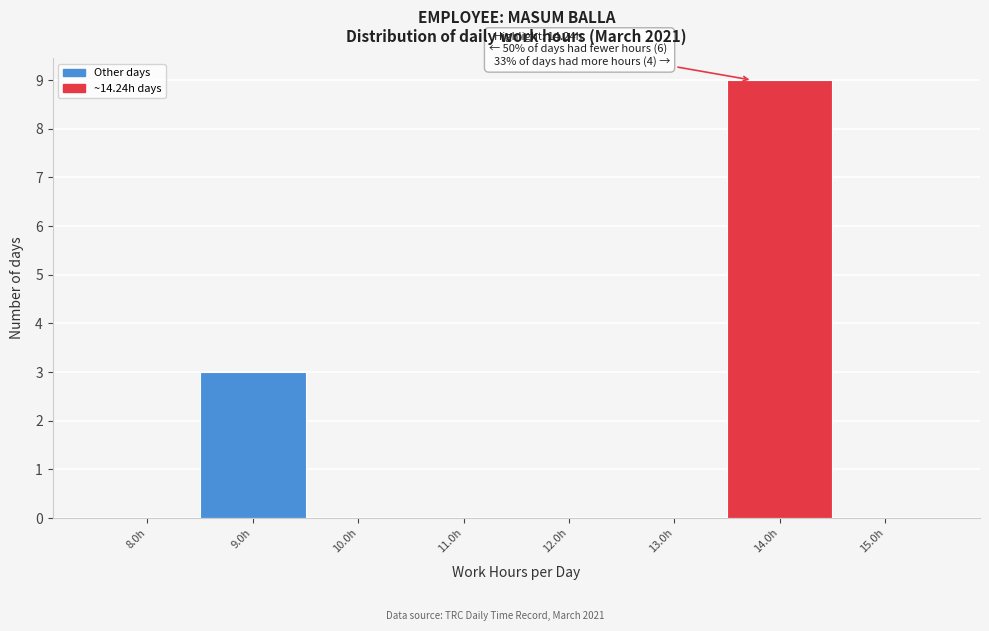

Reading left to right, extract all data points from this chart.

8.0h=0	9.0h=3	10.0h=0	11.0h=0	12.0h=0	13.0h=0	14.0h=9	15.0h=0